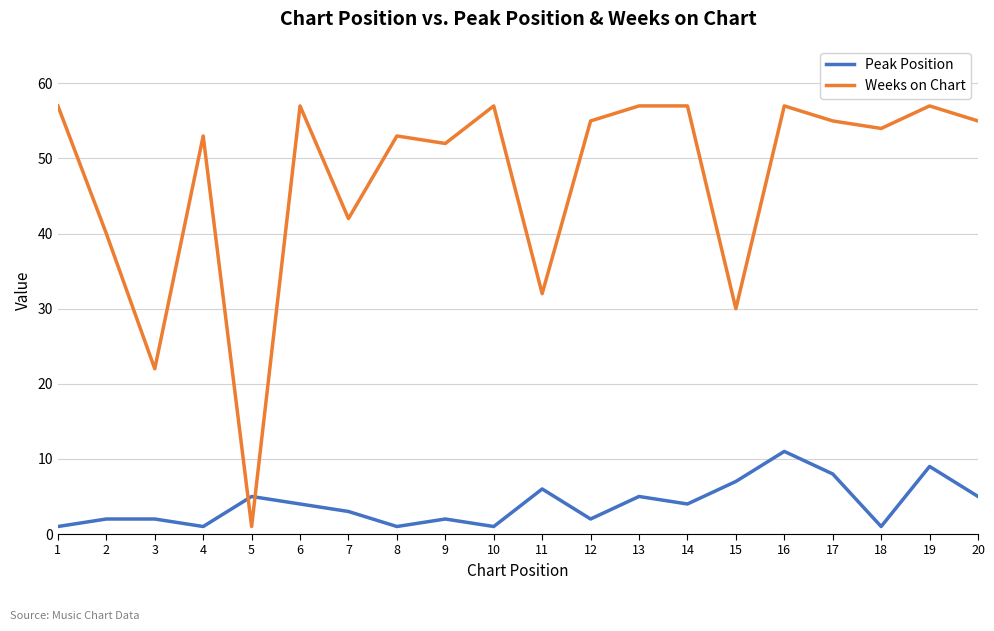

Does the chart have visible grid lines?

Yes